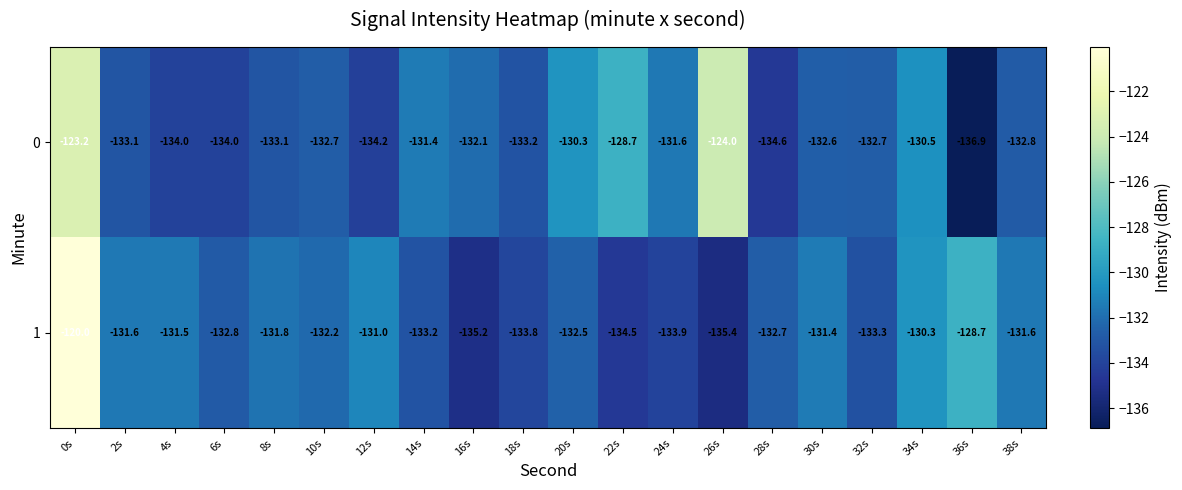

What is the average value of the 0 series?

-131.8